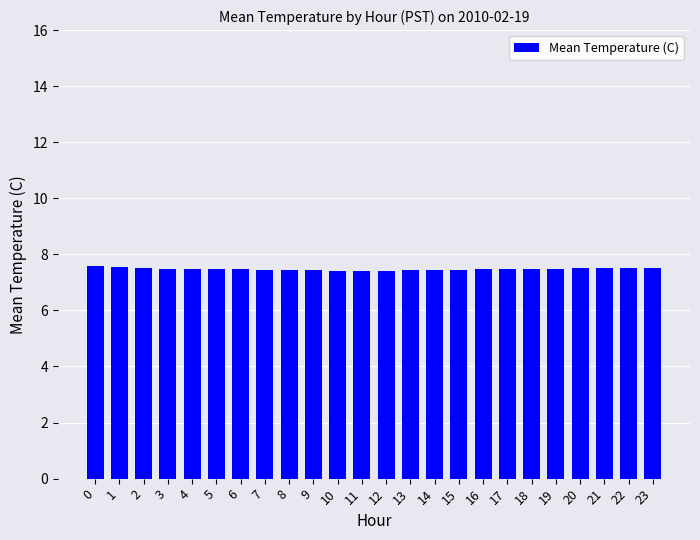

What is the value of the 21st bar from the left?

7.5